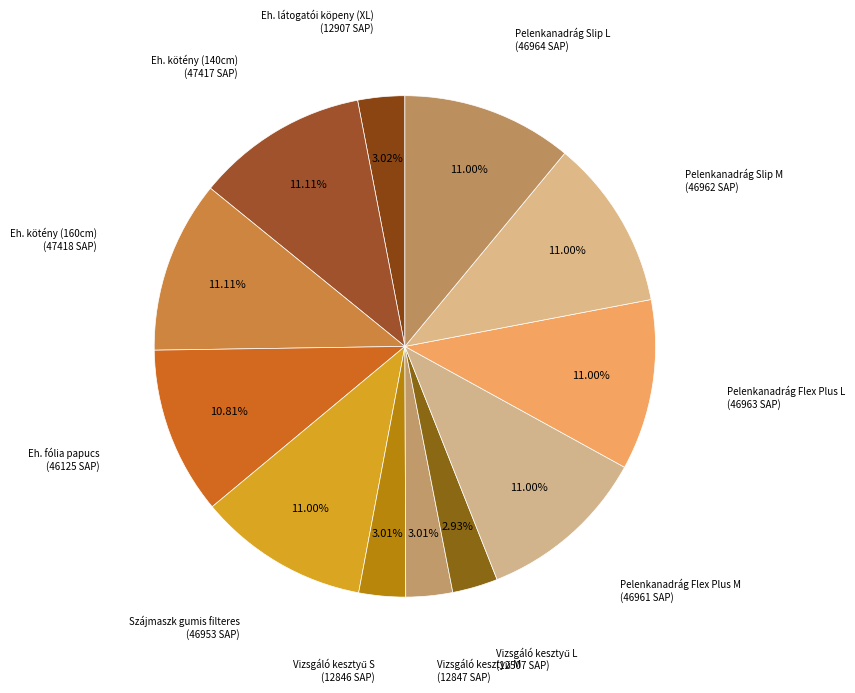

The Eh. kötény (140cm) slice represents 19% of the pie. True or false?

False